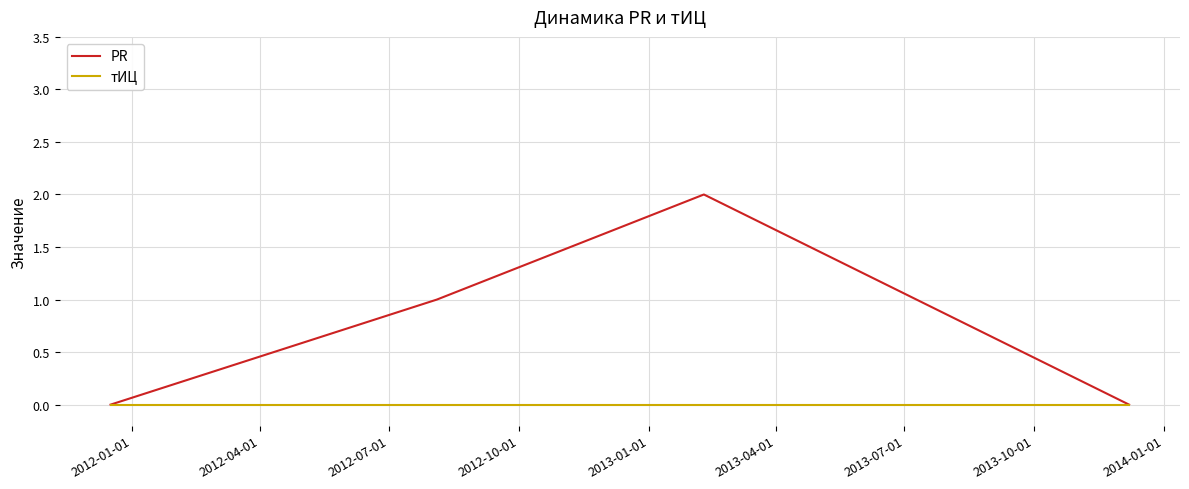

How many interior local peaks does the PR series have?

1